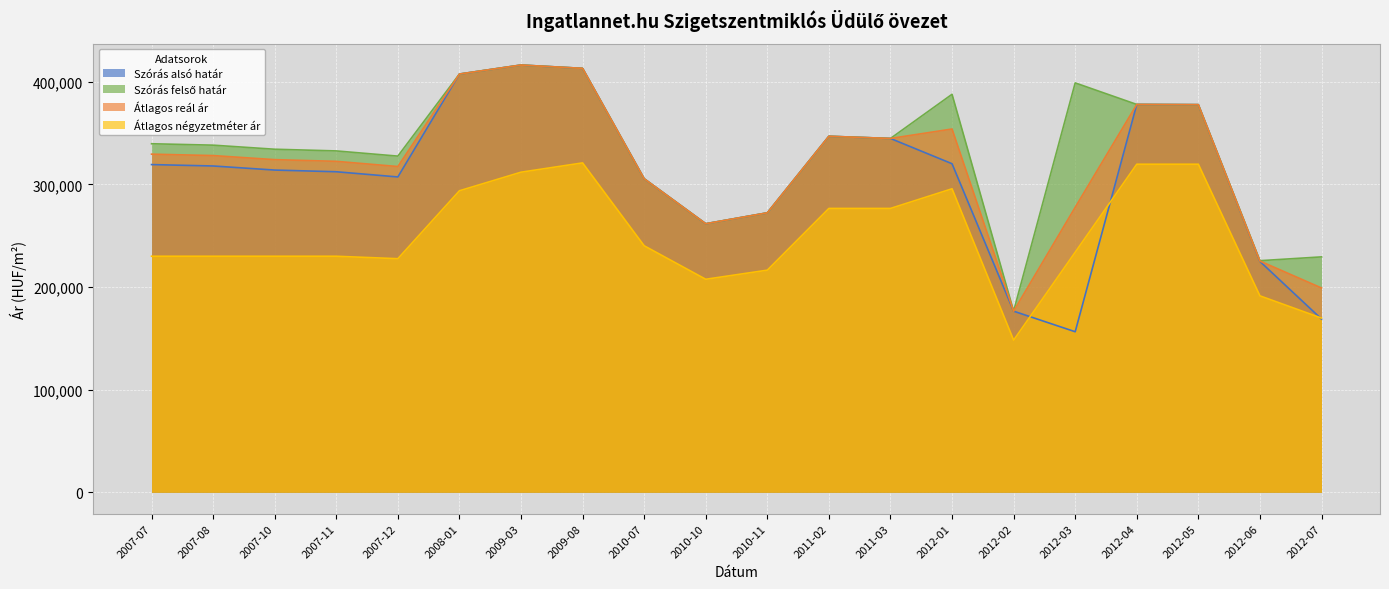

At which label does Átlagos négyzetméter ár first exceed 233943?

2008-01